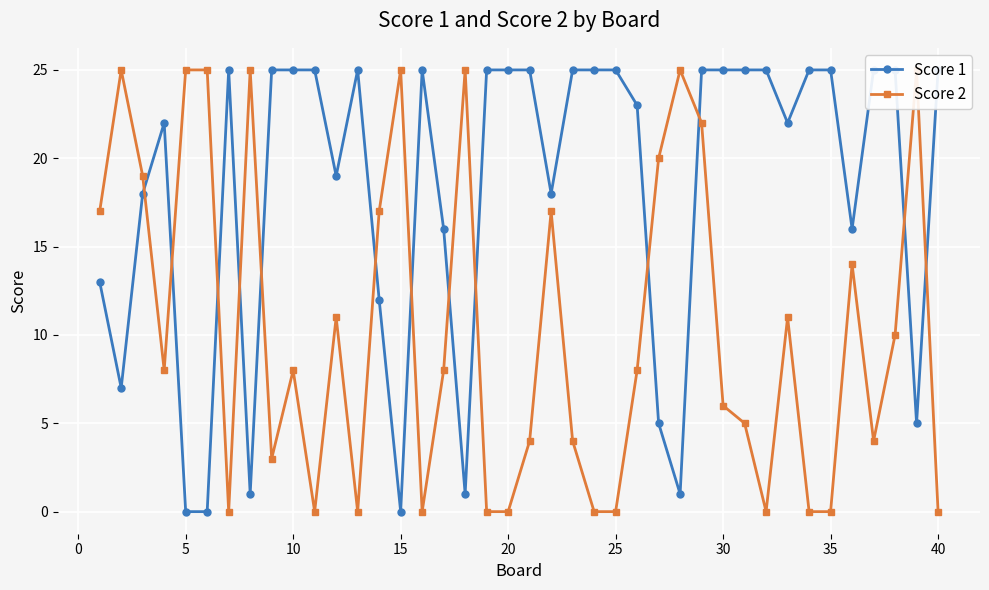

Between 25 and 10, which is larger?

25